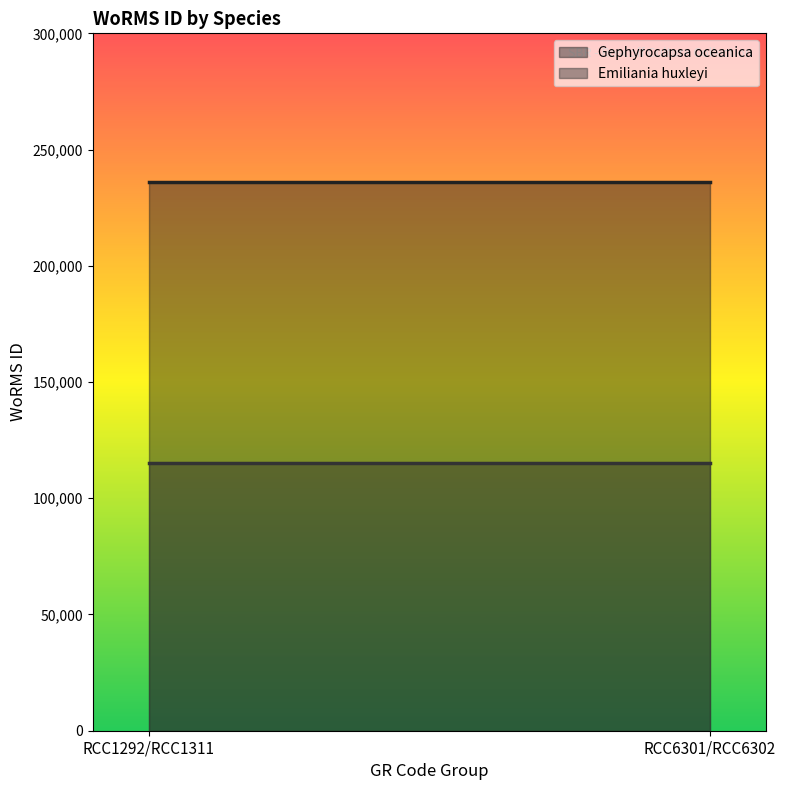

Which series has the largest total across all categories?

Gephyrocapsa oceanica